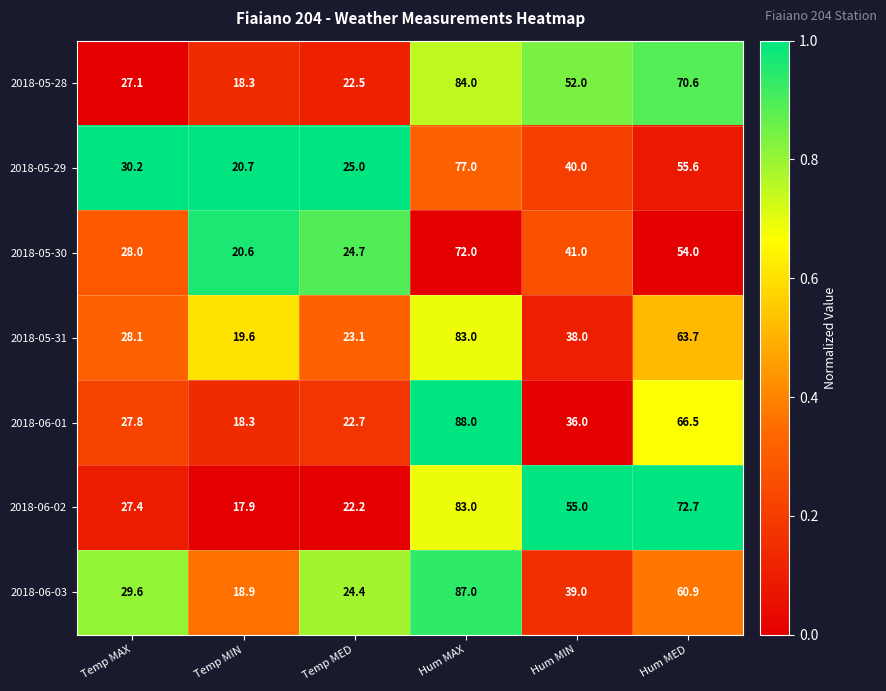

How many series are shown in this chart?

7